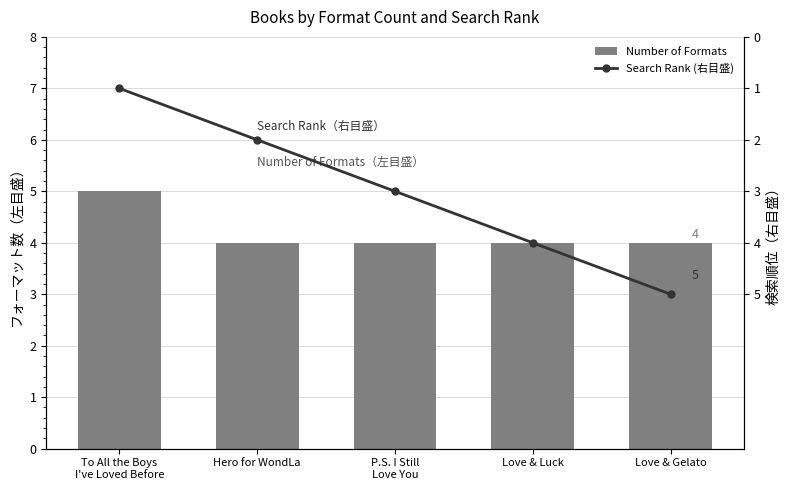

Rank the categories by Search Rank (右目盛) value from lowest to highest.

To All the Boys
I've Loved Before, Hero for WondLa, P.S. I Still
Love You, Love & Luck, Love & Gelato